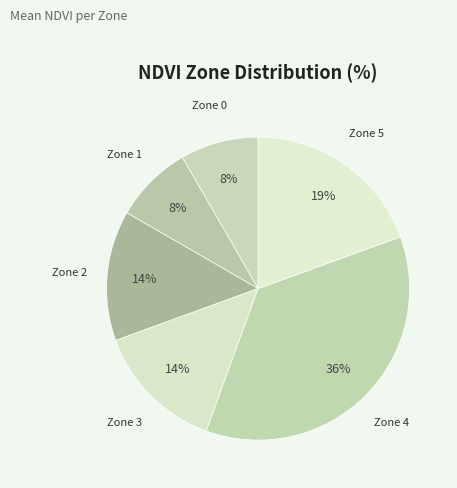

Which slice is the largest?

Zone 4